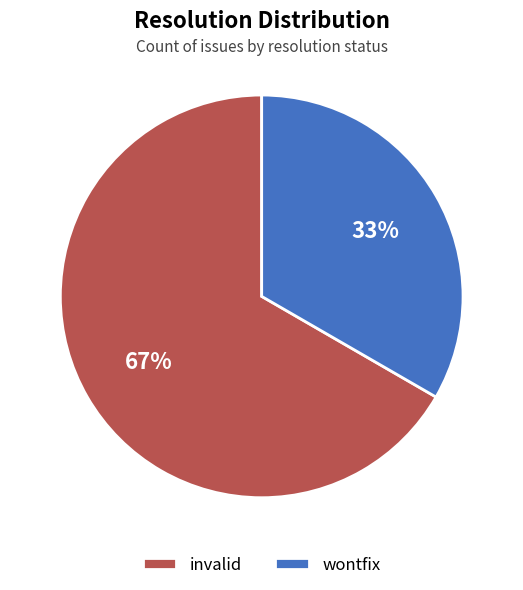

Does any single category account for the majority?

Yes